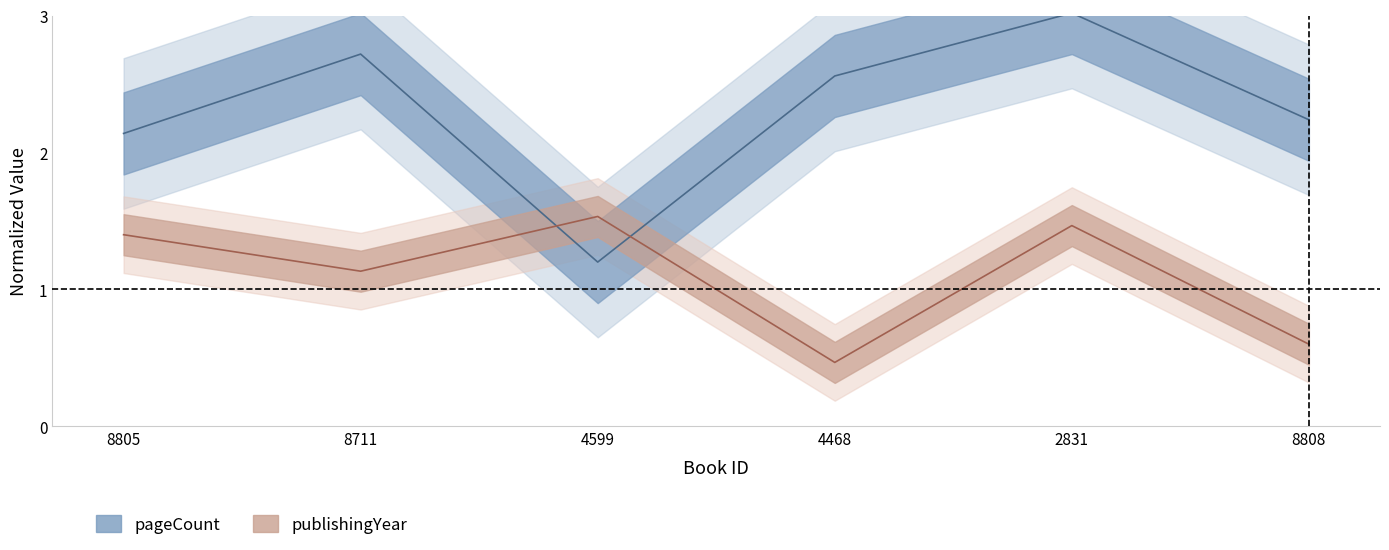

At which category does the chart reach its peak across all series?

2831